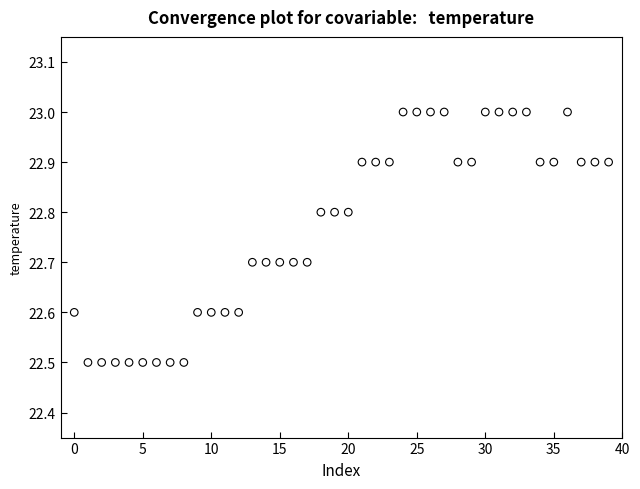

What is the range of Y values (max minus min)?

0.5